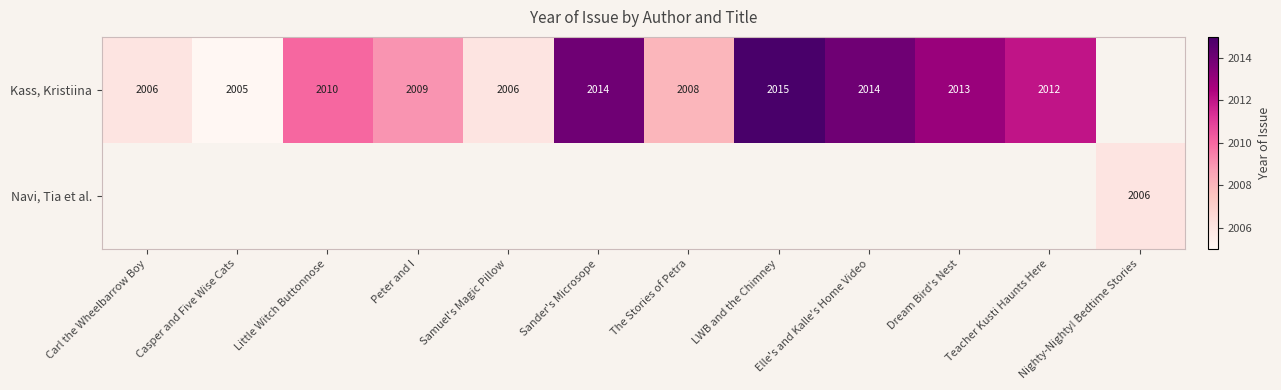

What is the difference between the Kass, Kristiina values at Casper and Five Wise Cats and Sander's Microsope?

9